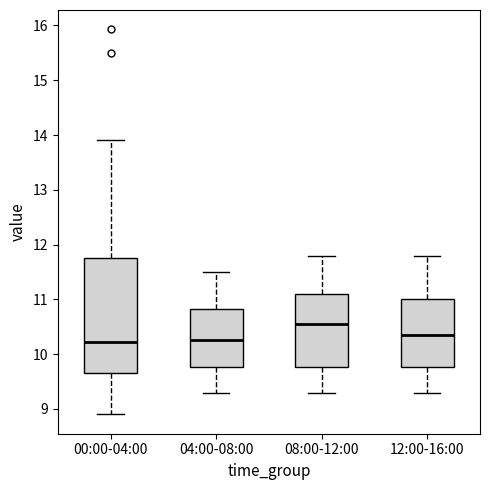

Comparing the boxes themselves (not the whiskers), which one is the tallest?

00:00-04:00